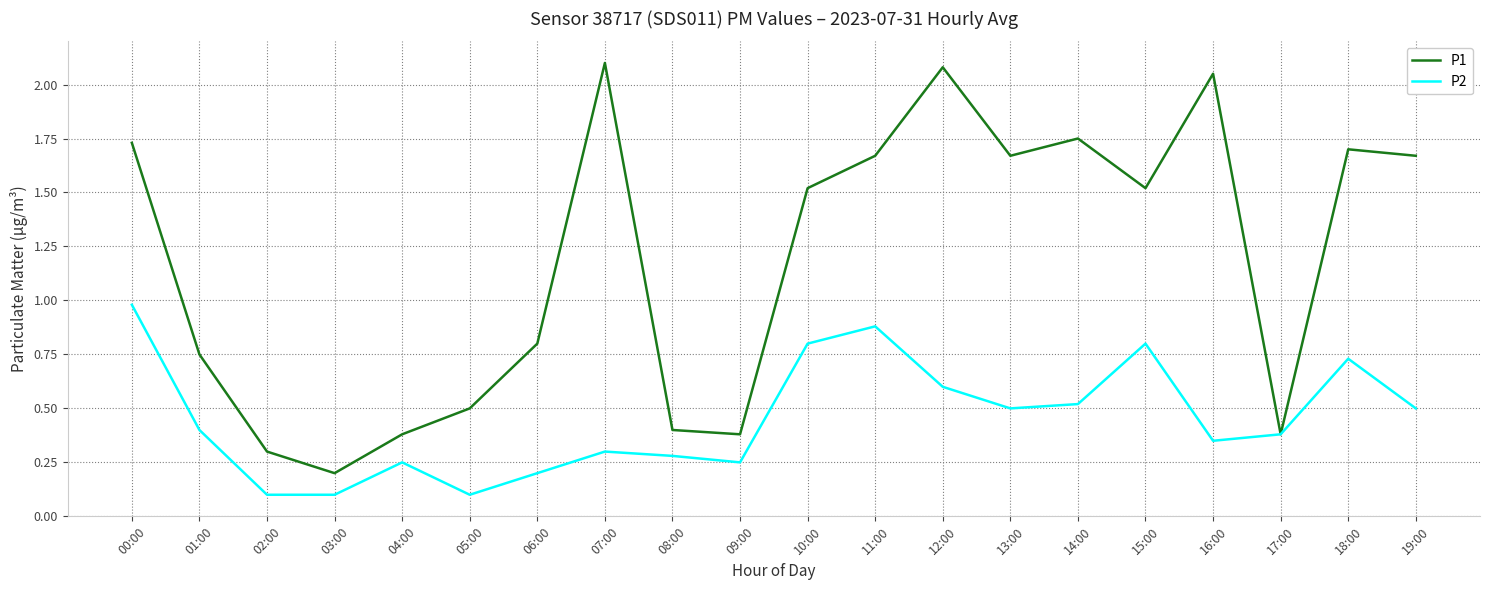

At how many categories does at least one series exceed 0?

20